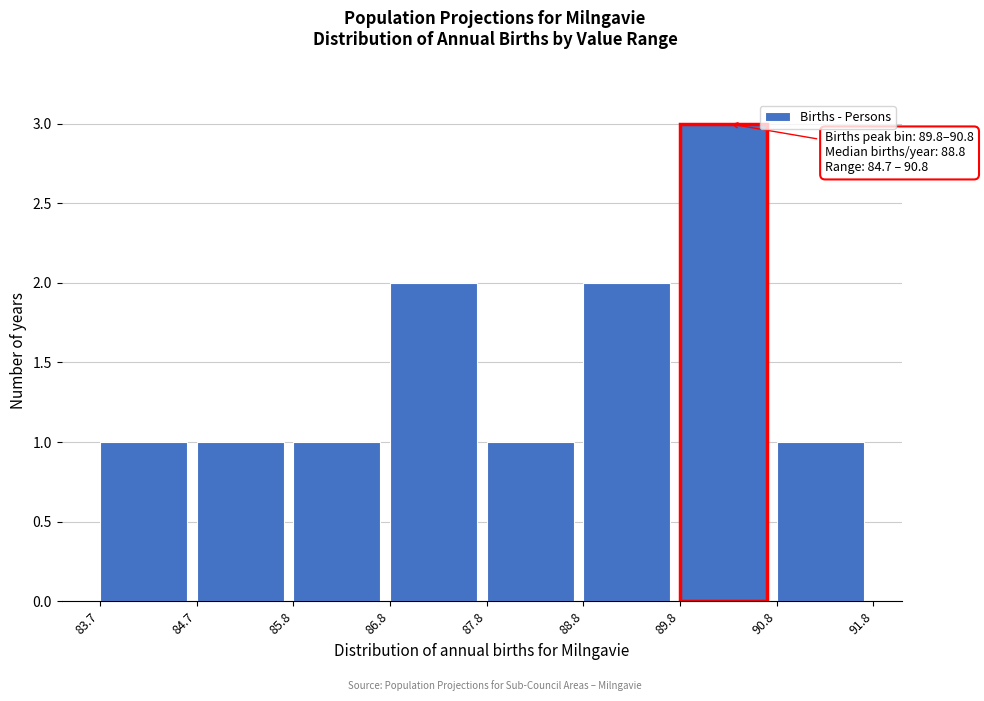

Over which range of the x-axis is the bar tallest?

89.8 to 90.8